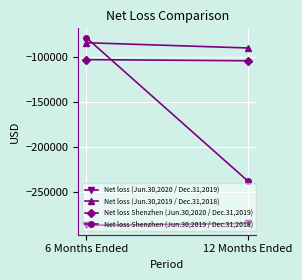

How many lines are shown in the chart?

4